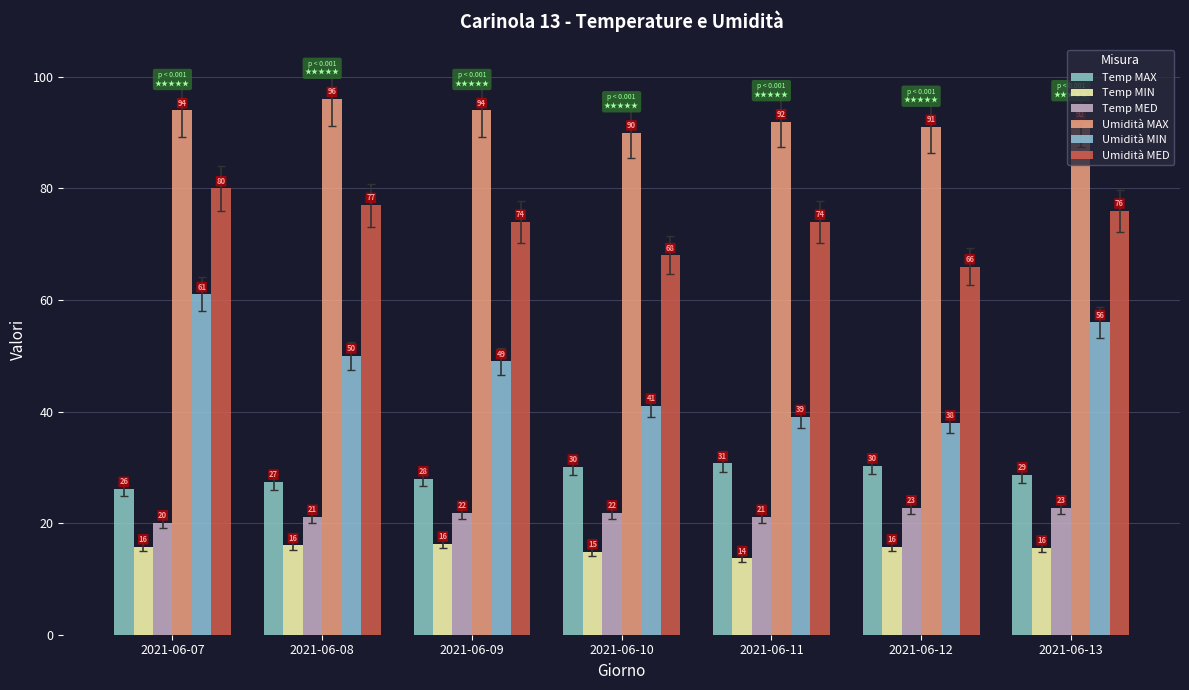

What is the approximate value of Umidità MED at 2021-06-08?

77.0